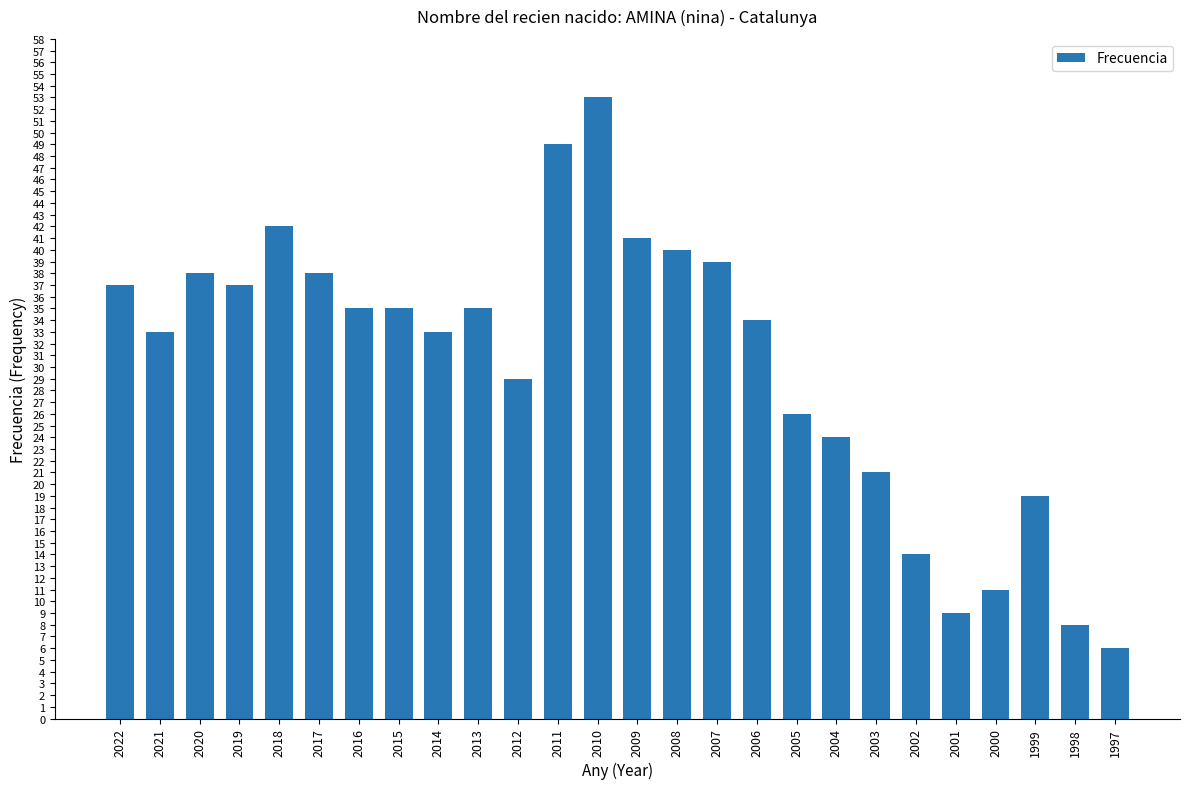

Which category has the lowest value across all series?

1997